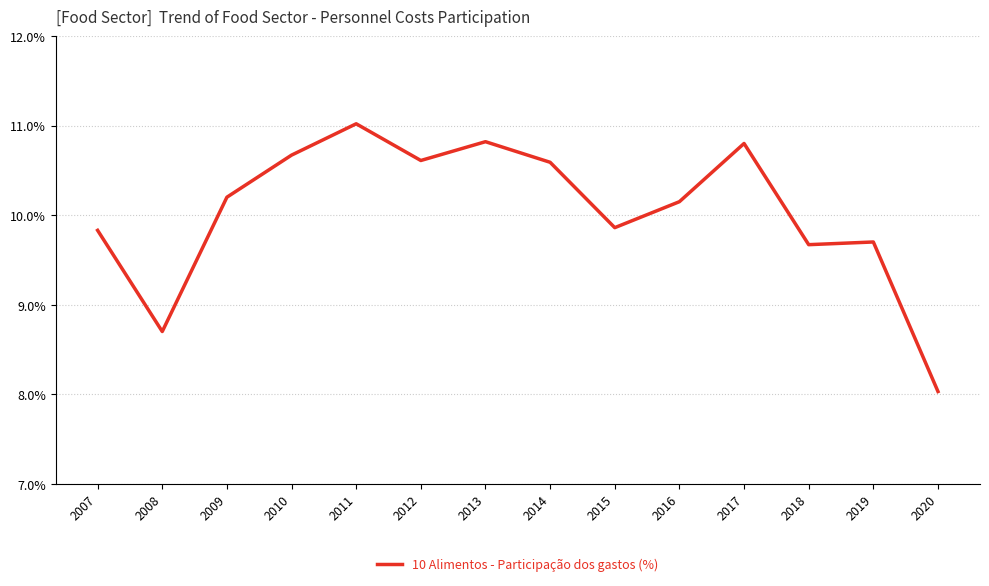

How many lines are shown in the chart?

1